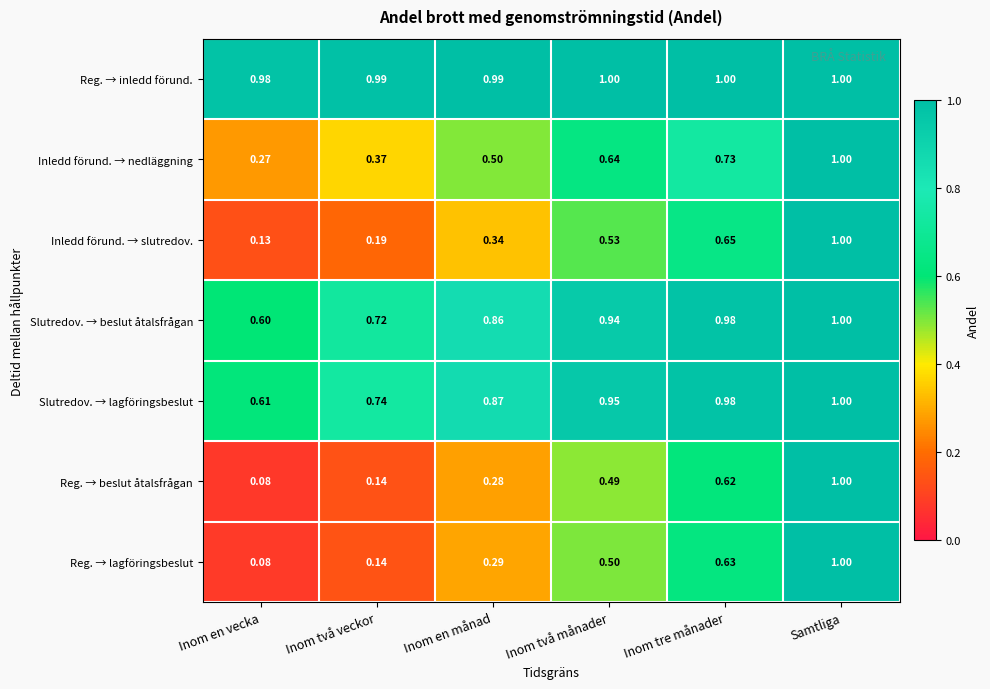

Where is Slutredov. → lagföringsbeslut nearest to the value 0?

Inom en vecka